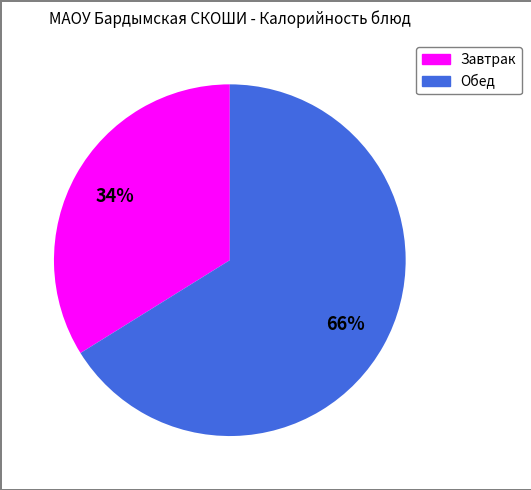

Count the number of slices in the pie.

2